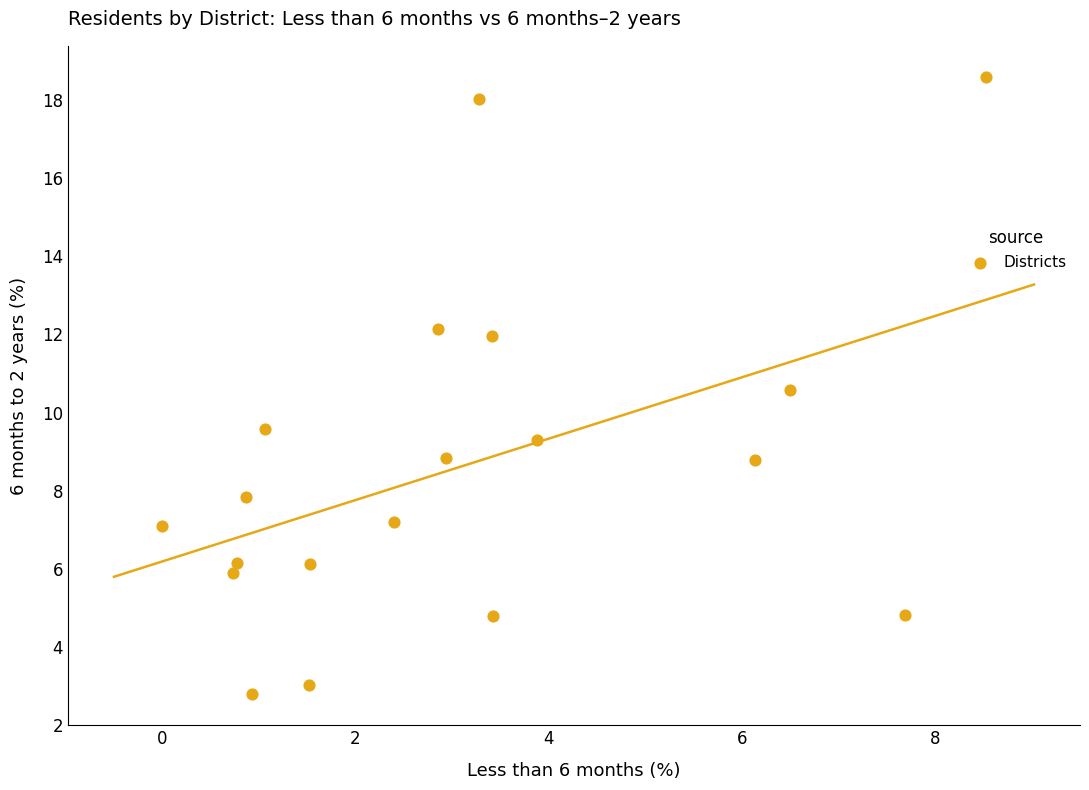

What is the range of X values (max minus min)?

8.5